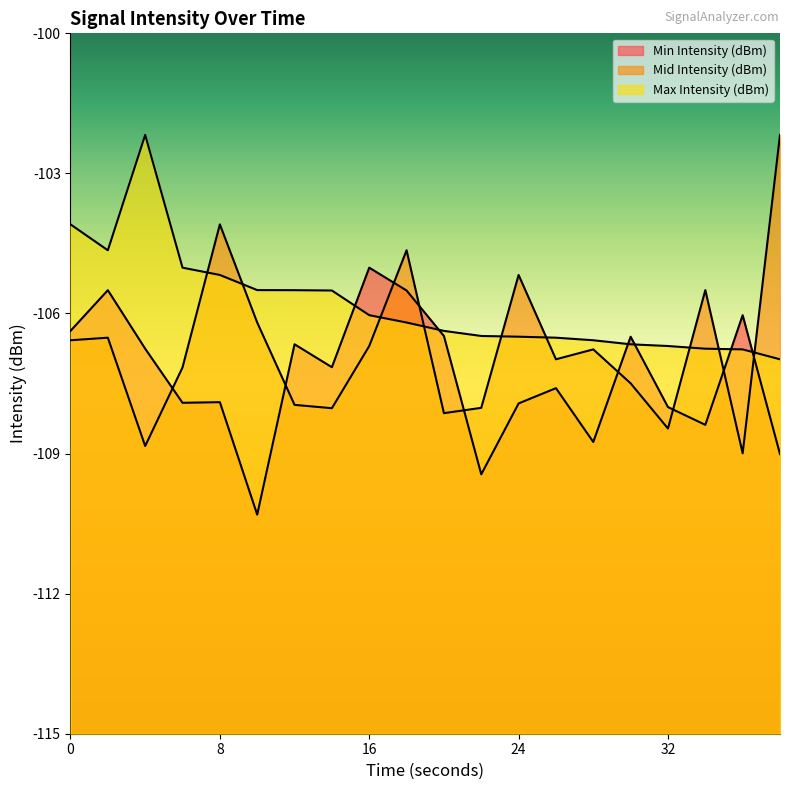

Between 4 and 36, which series saw the biggest shift?

Max Intensity (dBm)